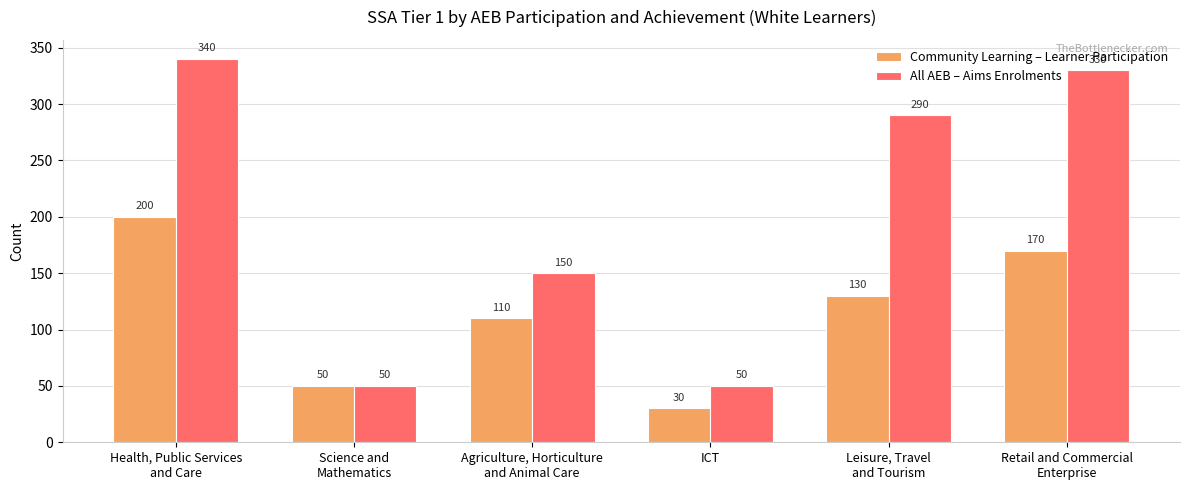

List the labels in order of Community Learning – Learner Participation value, largest first.

Health, Public Services
and Care, Retail and Commercial
Enterprise, Leisure, Travel
and Tourism, Agriculture, Horticulture
and Animal Care, Science and
Mathematics, ICT